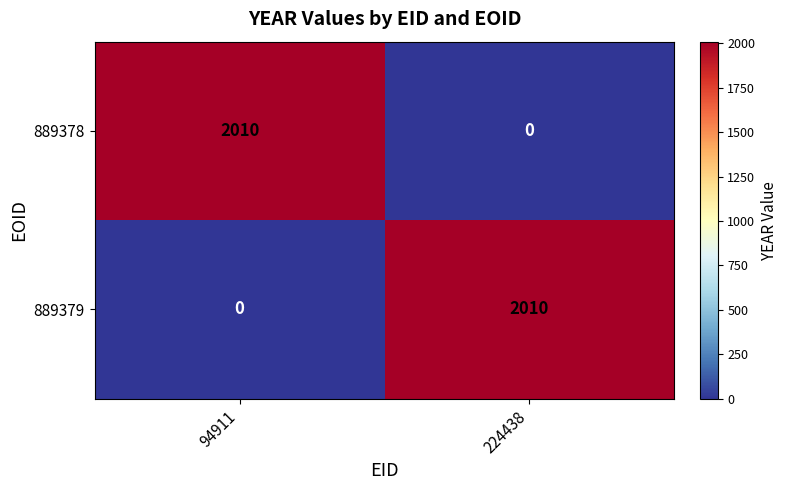

What is the total value across all series at 224438?

2010